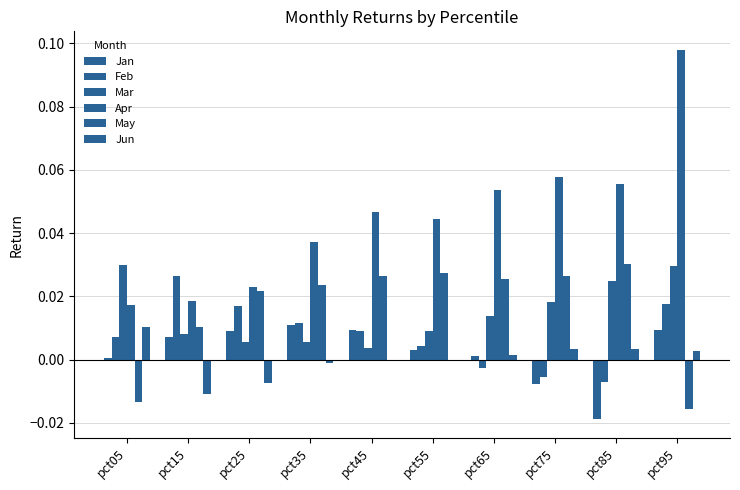

How many data points in Feb are above 0?

7